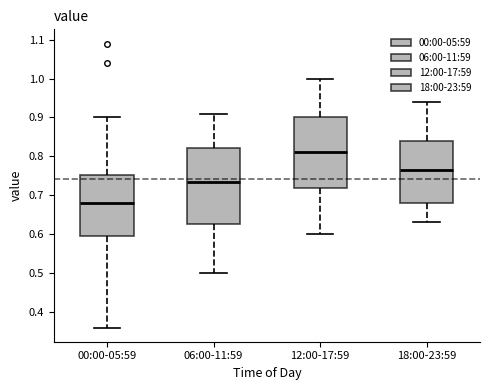

Which box has the lowest median line?

00:00-05:59